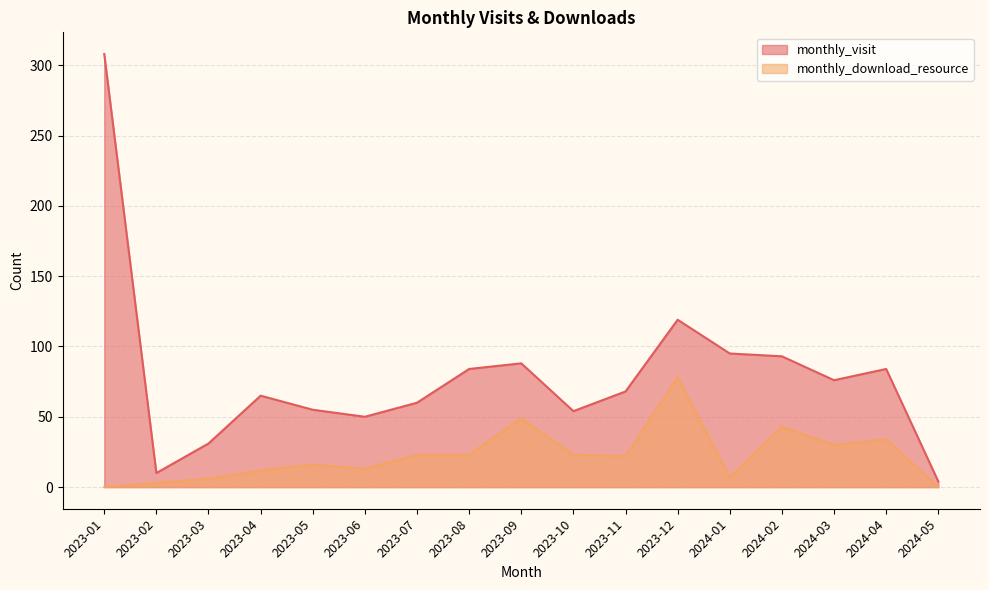

List the series in order of their overall mean, lowest first.

monthly_download_resource, monthly_visit